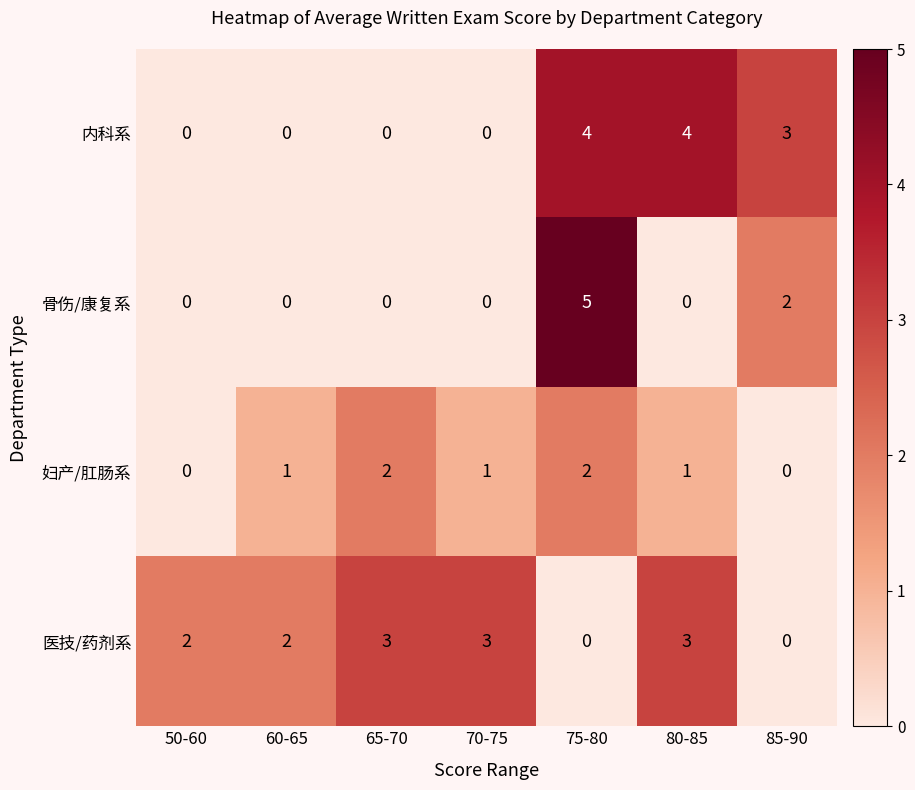

Where is 骨伤/康复系 nearest to the value 2?

85-90